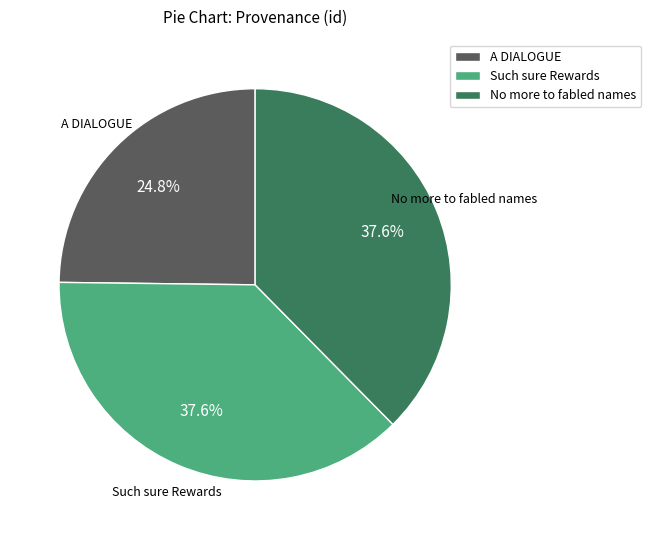

To the nearest percent, what is the combined percentage of A DIALOGUE and Such sure Rewards?

62%